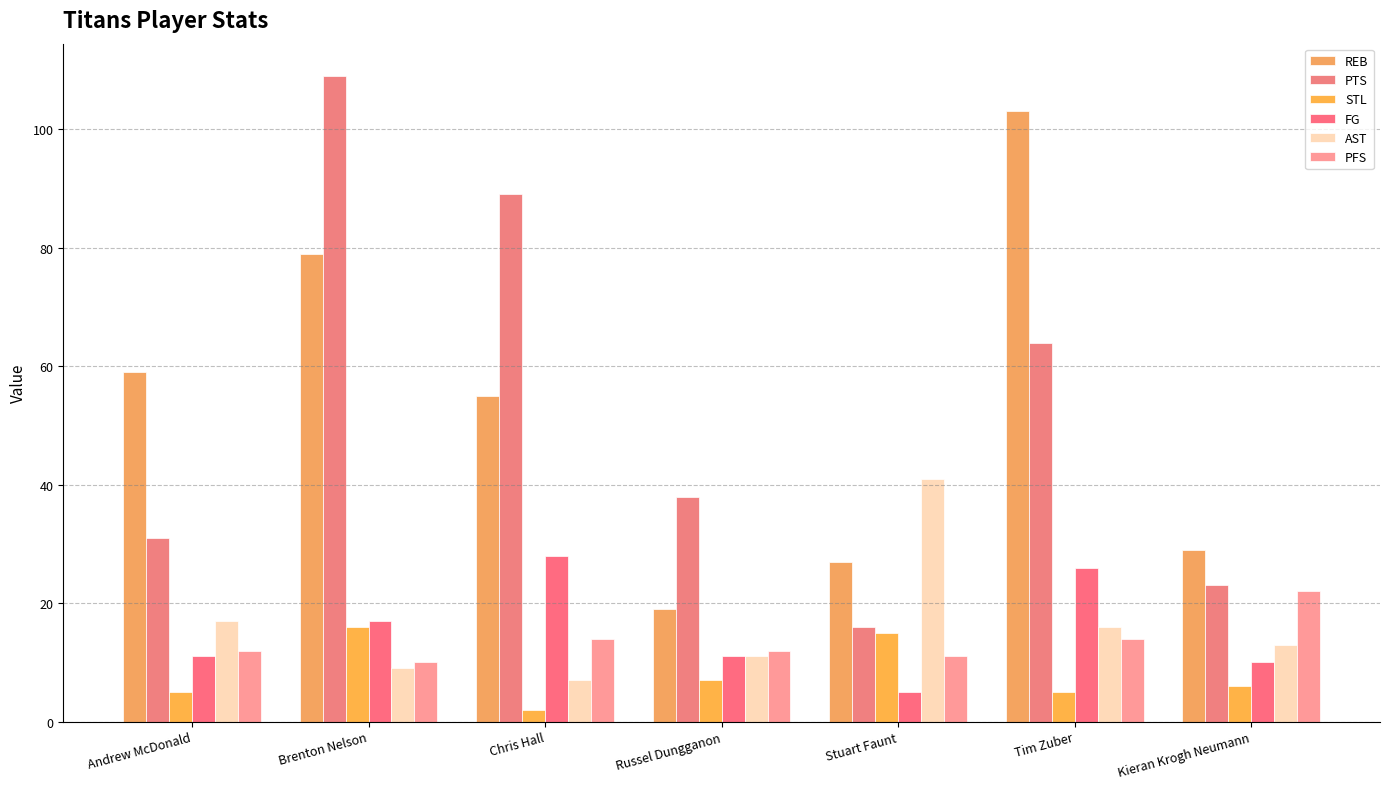

How many bars are there in total?

42